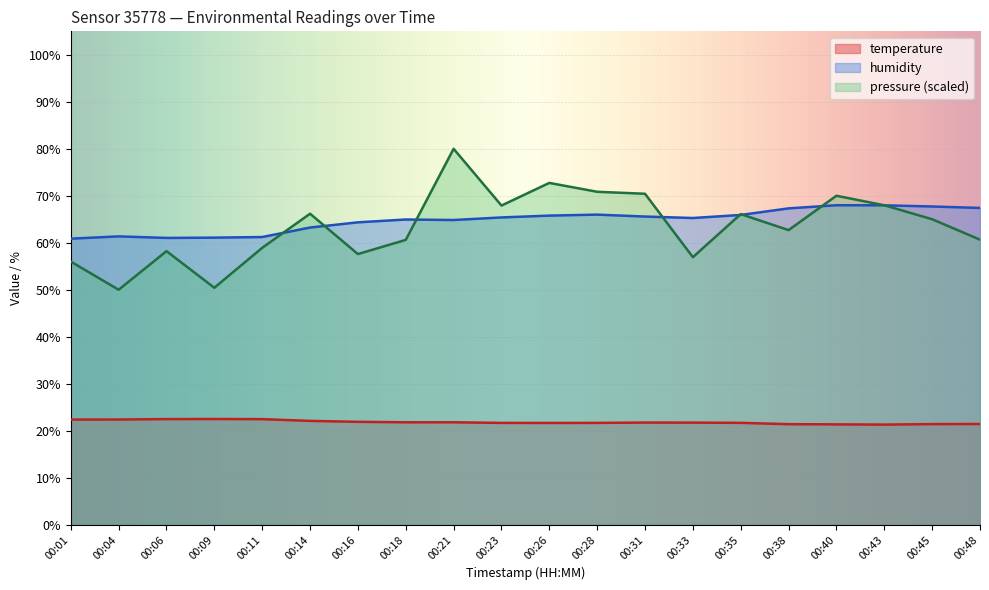

At 00:11, list the series in order from smallest to largest.

temperature, pressure (scaled), humidity